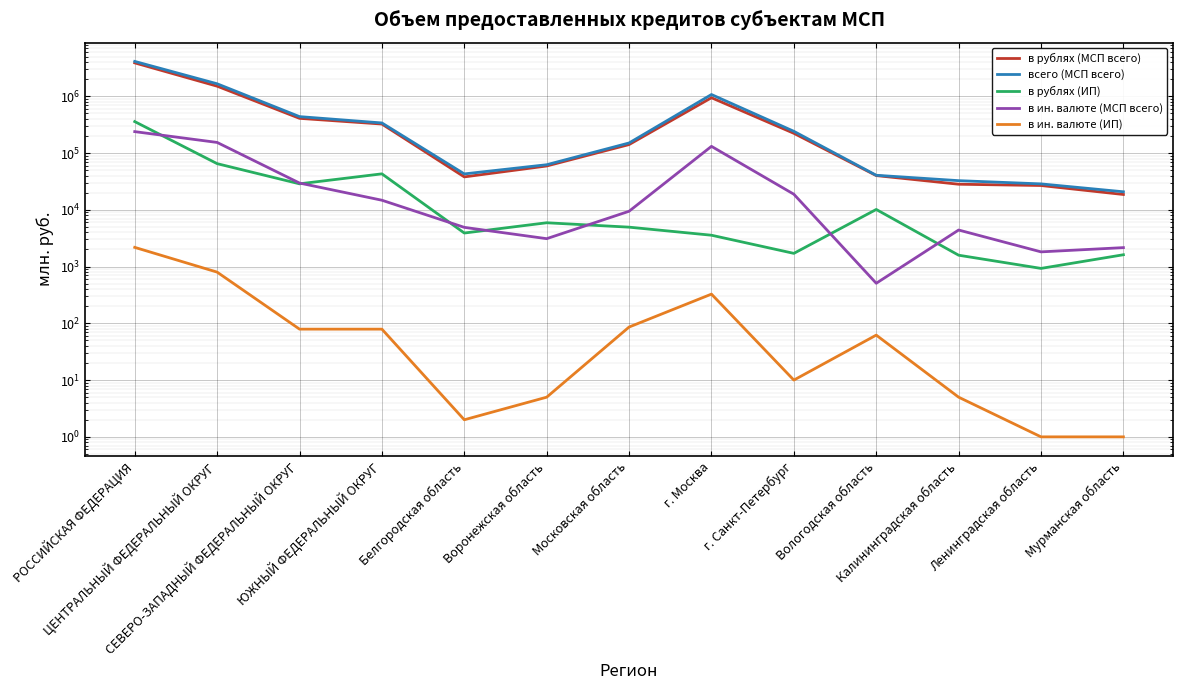

Which series has the largest total across all categories?

всего (МСП всего)